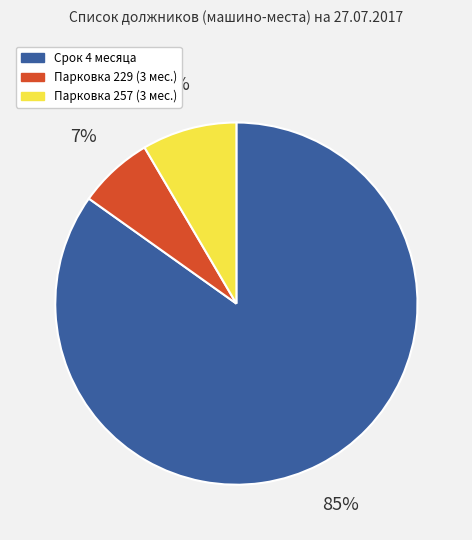

To the nearest percent, what is the average slice percentage?

33%